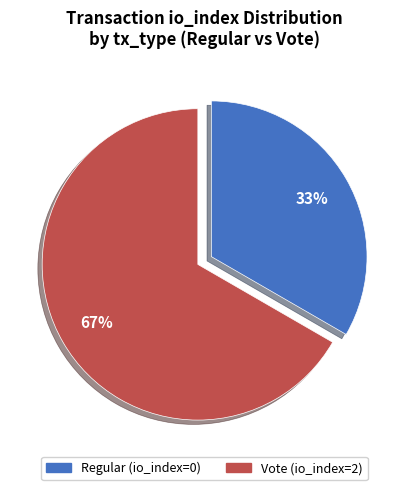

To the nearest percent, what is the combined percentage of Regular (io_index=0) and Vote (io_index=2)?

100%